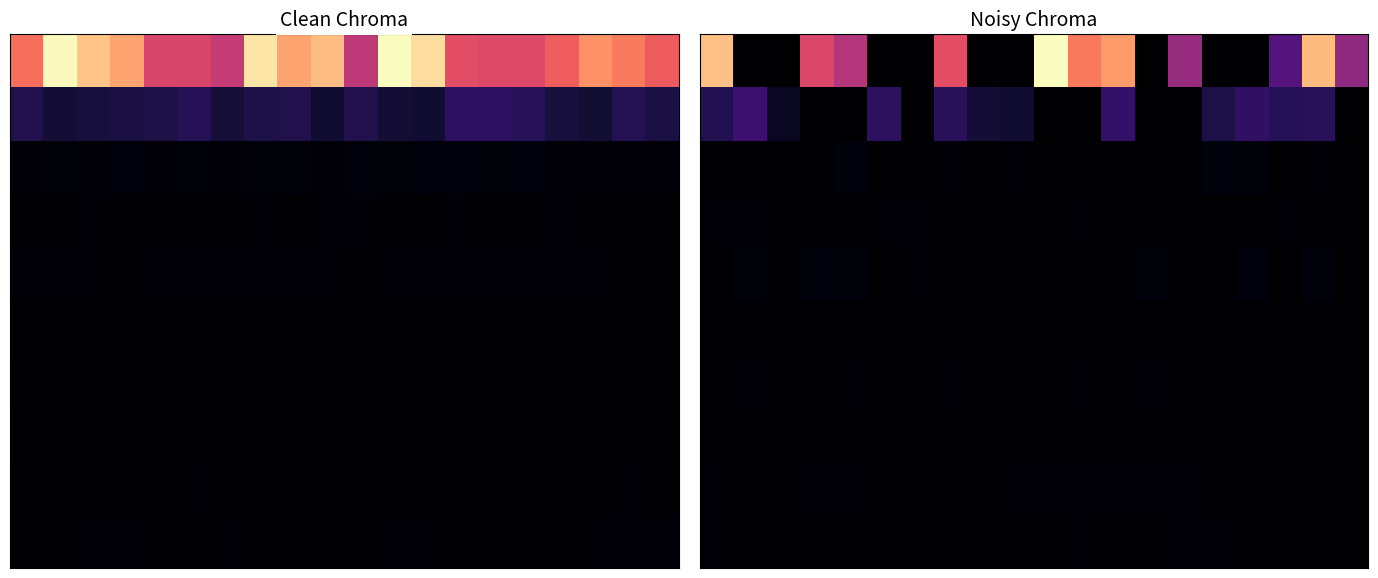

Which has a higher value, 14 or 1?

14